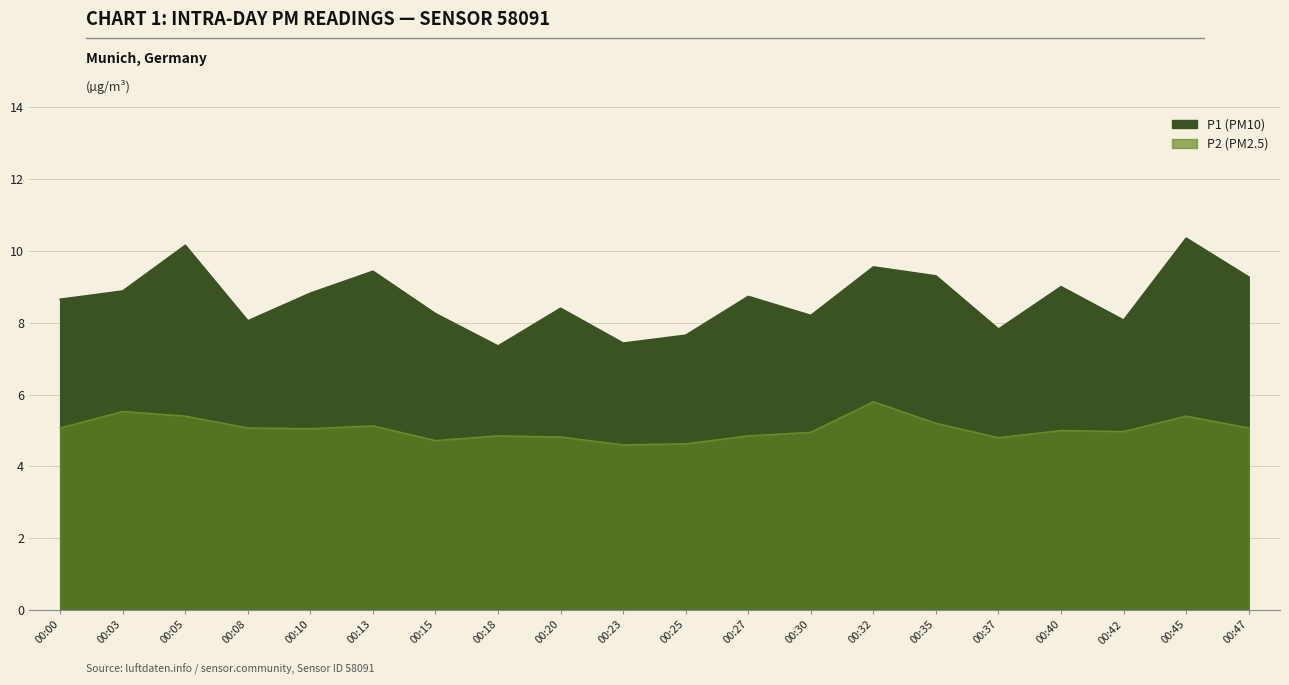

Rank the series by their average value, from highest to lowest.

P1, P2